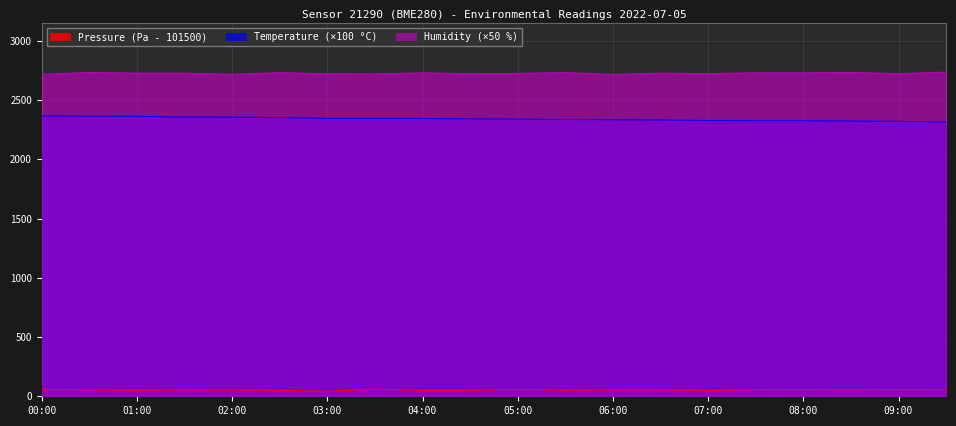

The value of humidity at 07:30 is 4402.9. True or false?

False